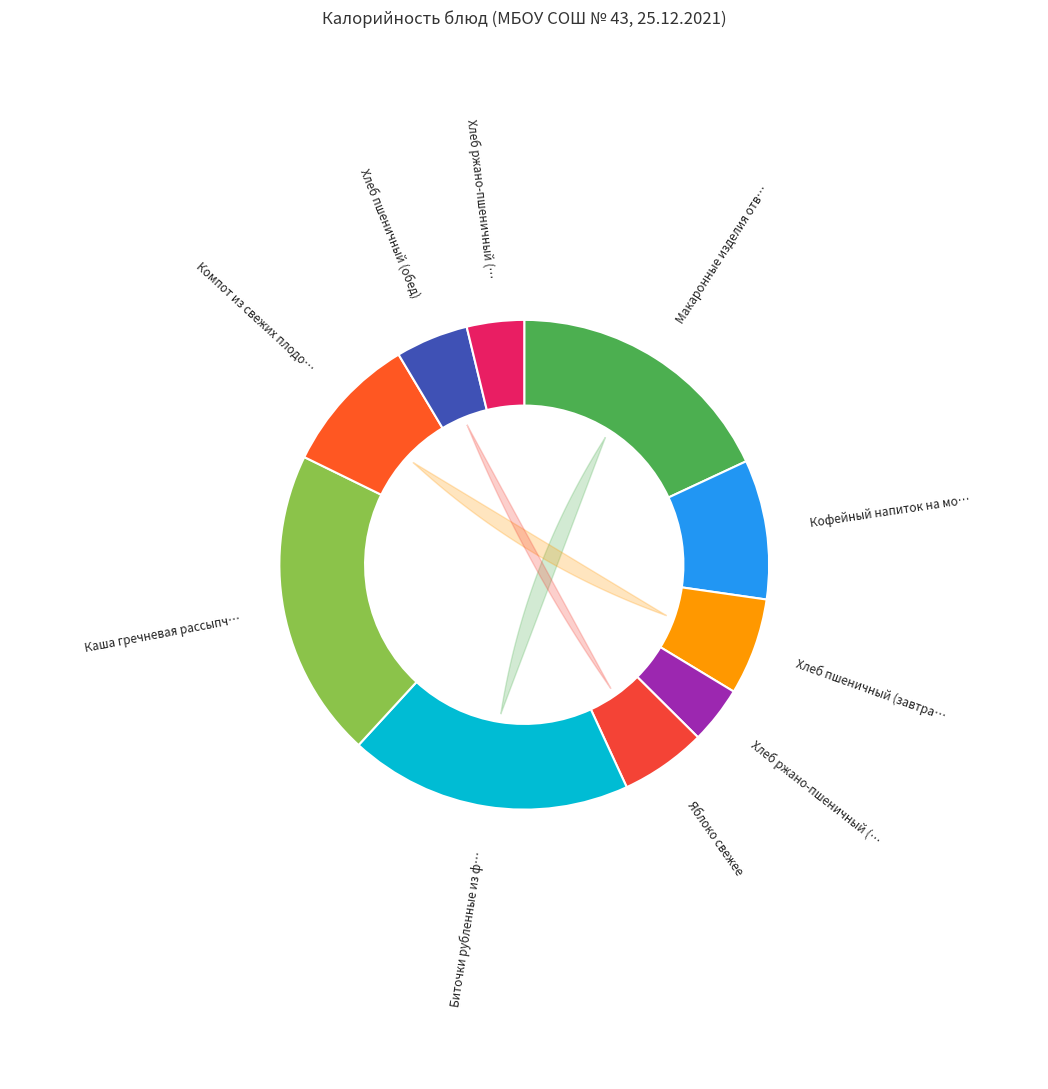

What is the change in value from Хлеб ржано-пшеничный (завтрак) to Компот из свежих плодов?

+80.2